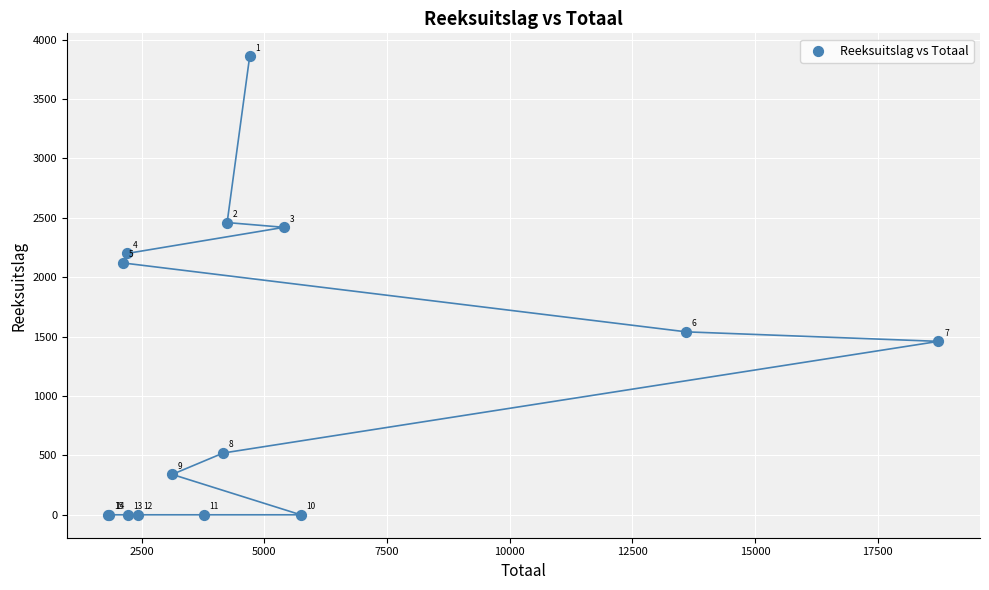

What Y value in the scatter plot is closest to 1930?

2120